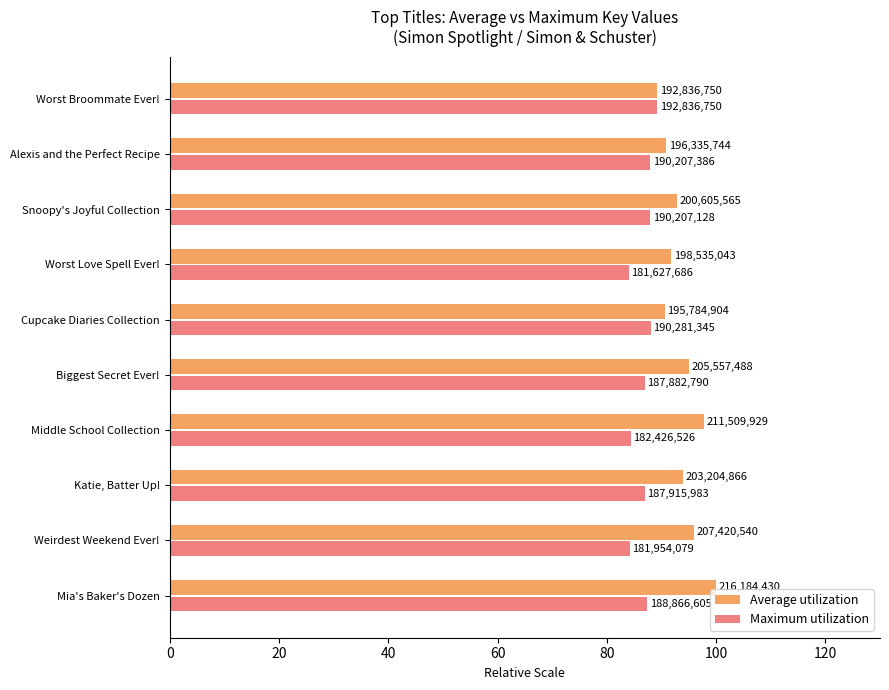

Reading right to left, what are all the values shown in this chart?

Average utilization: 89.2	90.8	92.8	91.8	90.6	95.1	97.8	94.0	95.9	100.0
Maximum utilization: 89.2	88.0	88.0	84.0	88.0	86.9	84.4	86.9	84.2	87.4